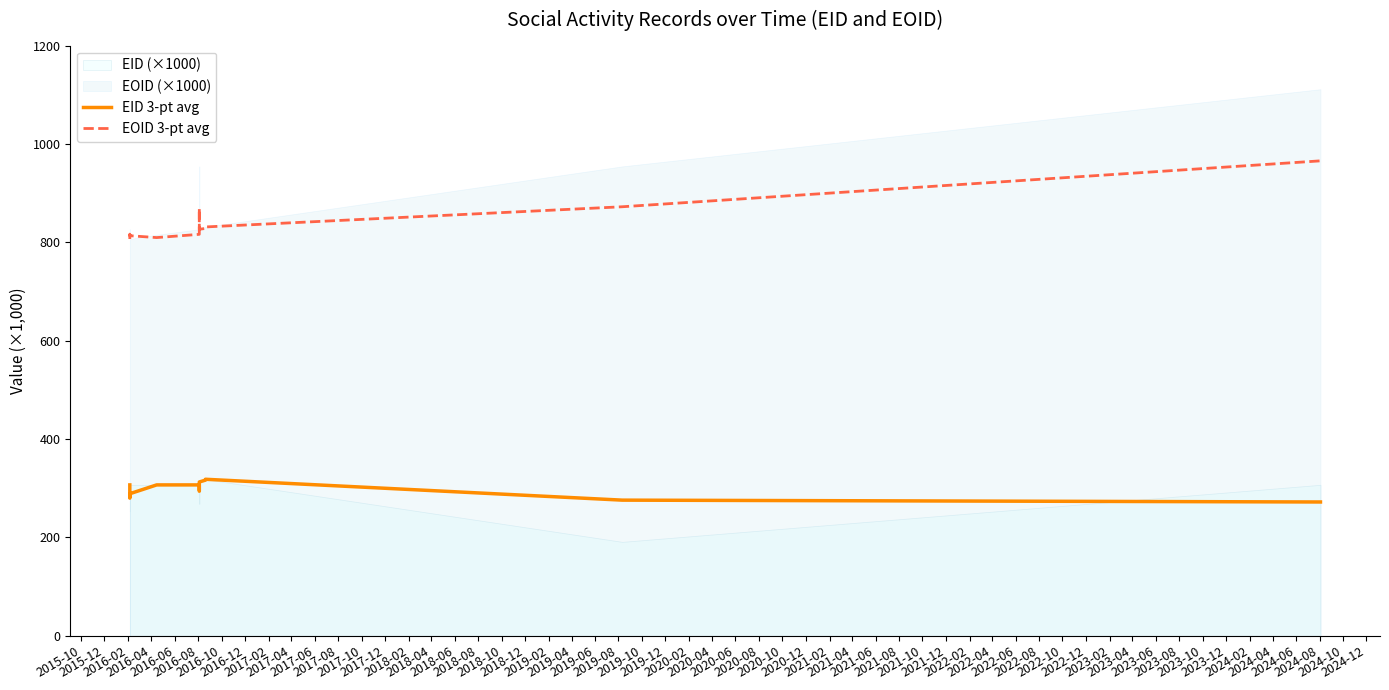

List the series in order of their overall mean, lowest first.

EID 3-pt avg, EOID 3-pt avg